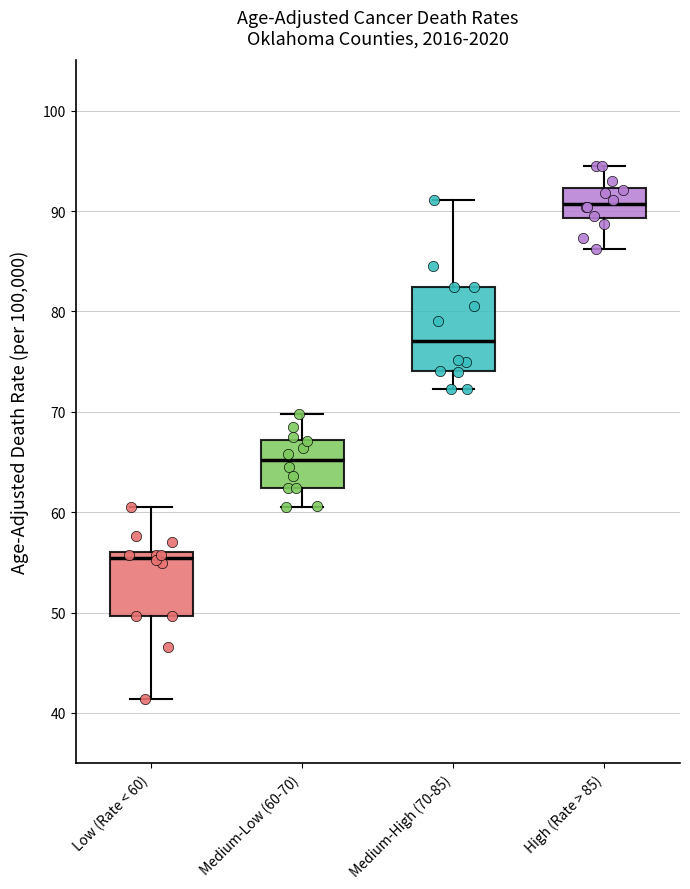

Comparing the boxes themselves (not the whiskers), which one is the tallest?

Medium-High (70-85)